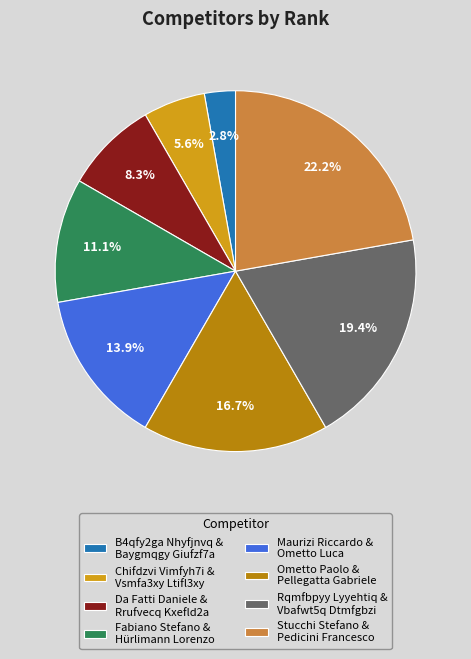

Does any single category account for the majority?

No